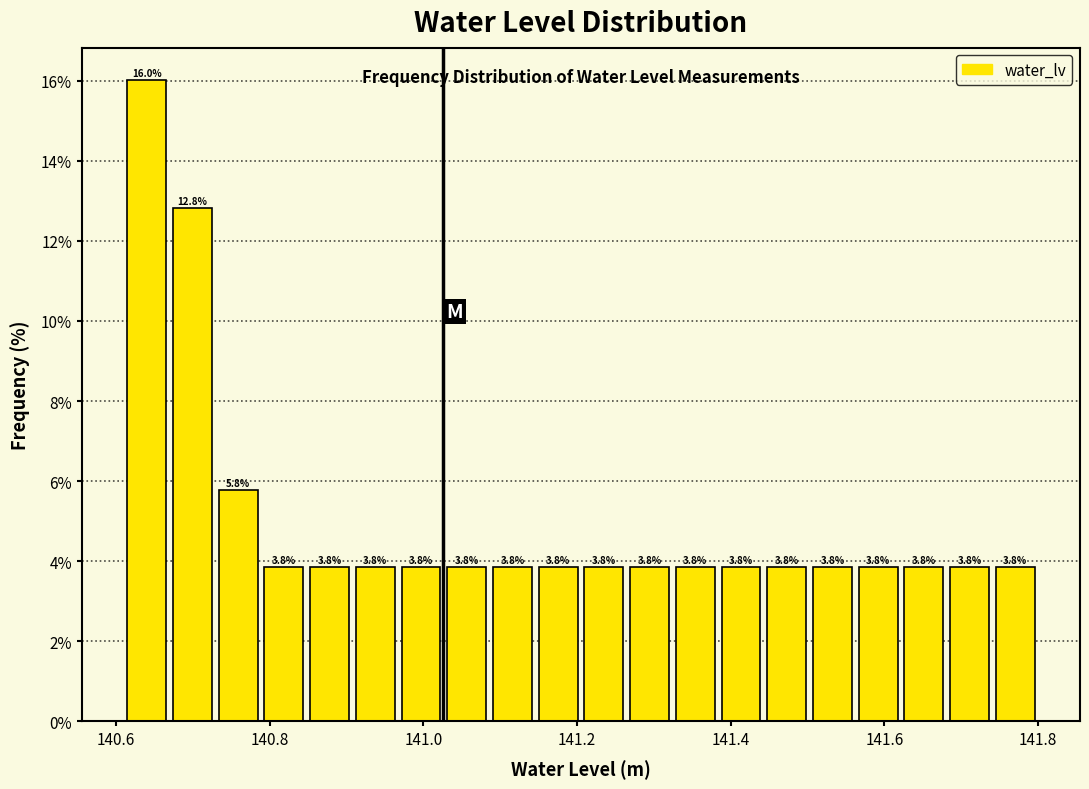

Read against the x-axis, roughly where is the centre of the tallest bar?

140.64